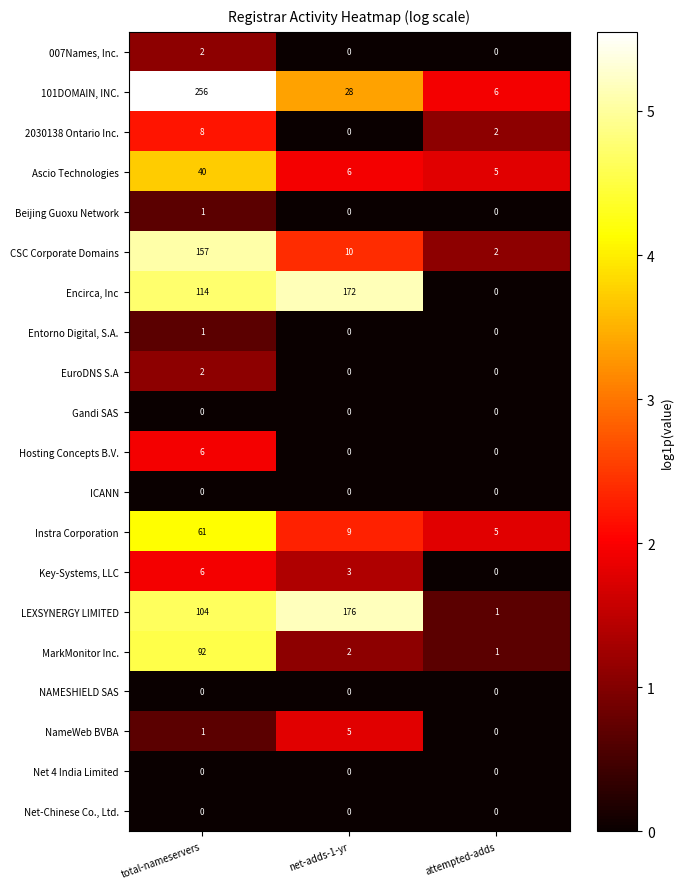

What is the sum of all Instra Corporation values?

75